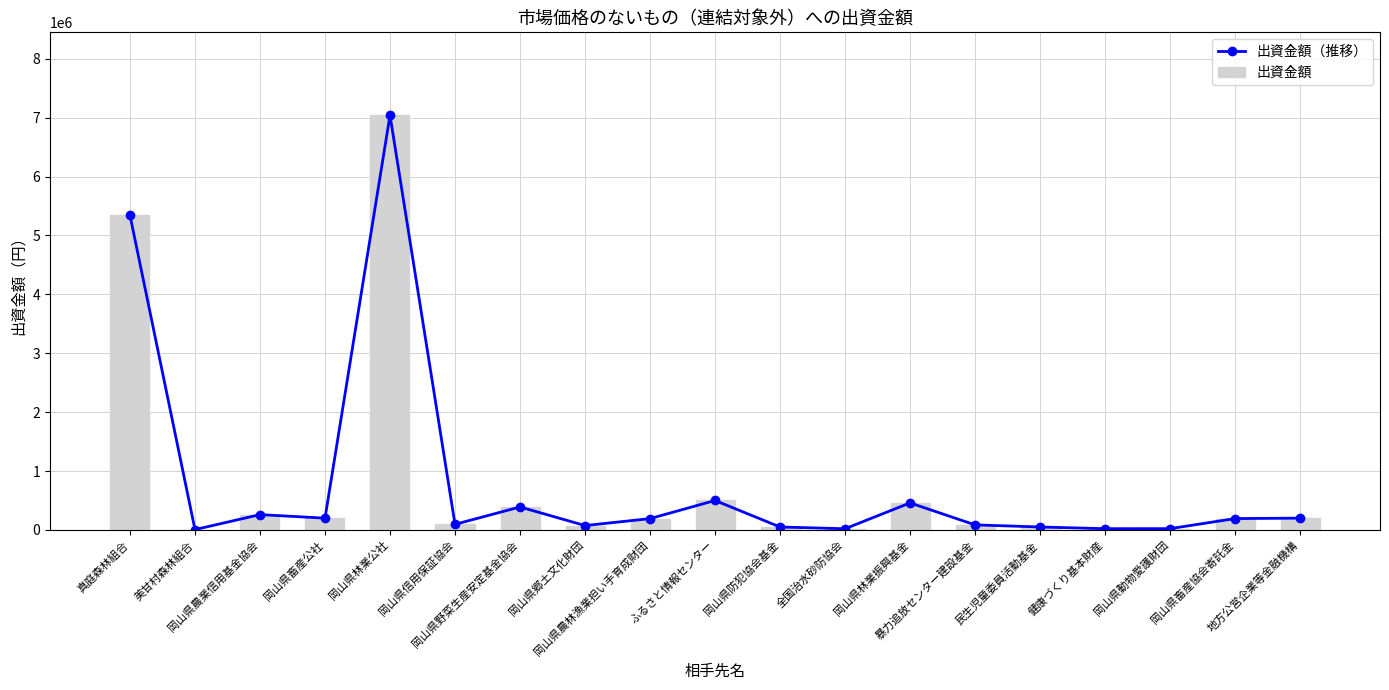

At which category is the sum across all series the highest?

岡山県林業公社